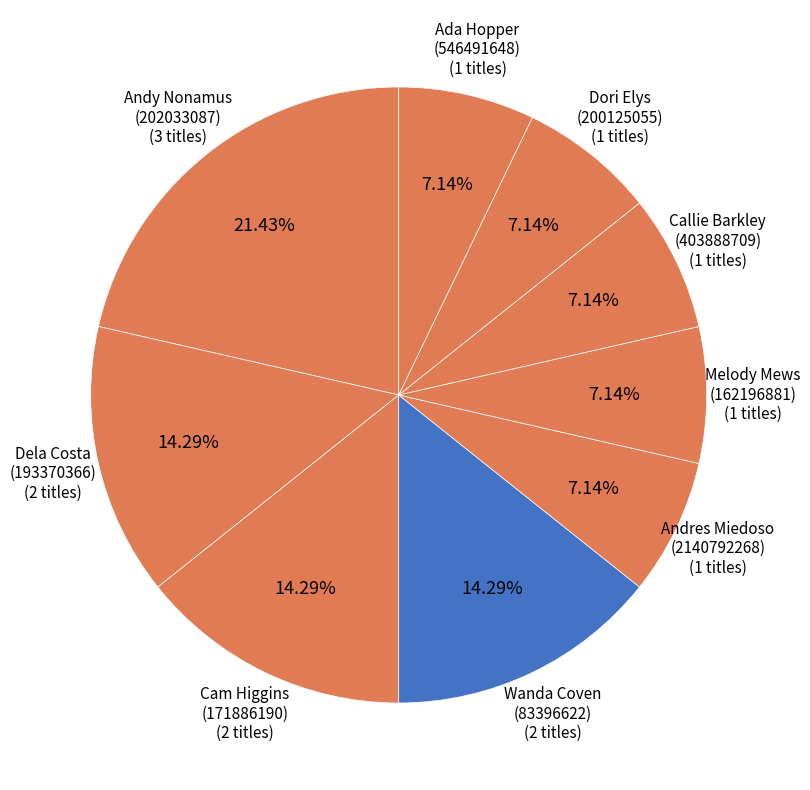

How many segments does this pie chart have?

9